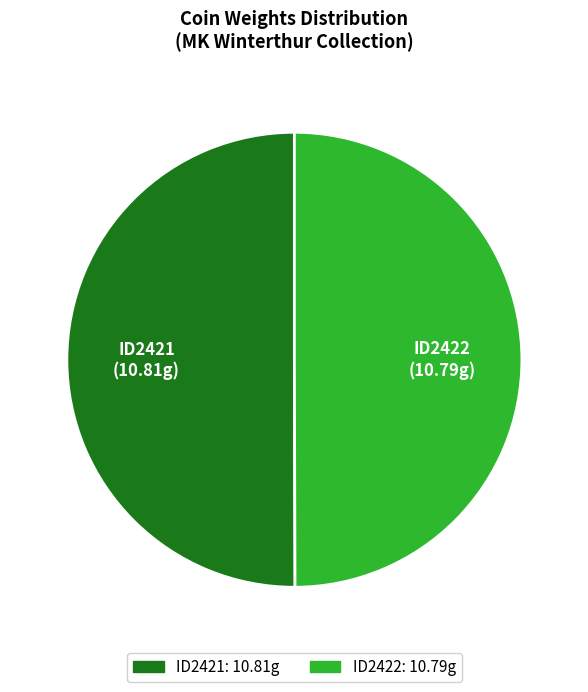

True or false: ID2422 accounts for 60% of the total.

False